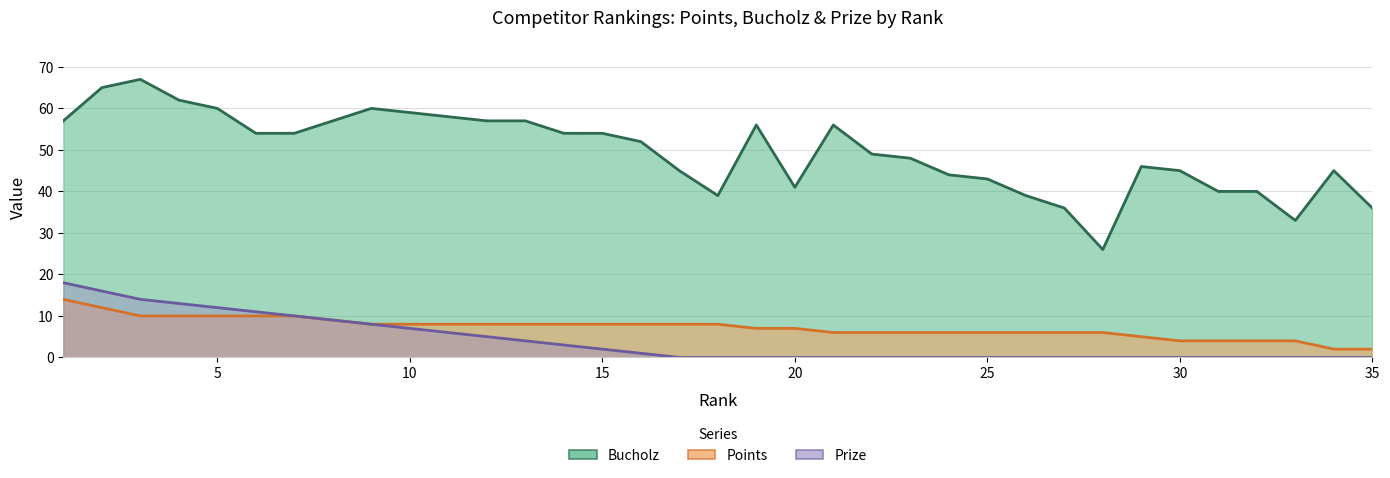

Is it true that Points equals 1 at 34?

False